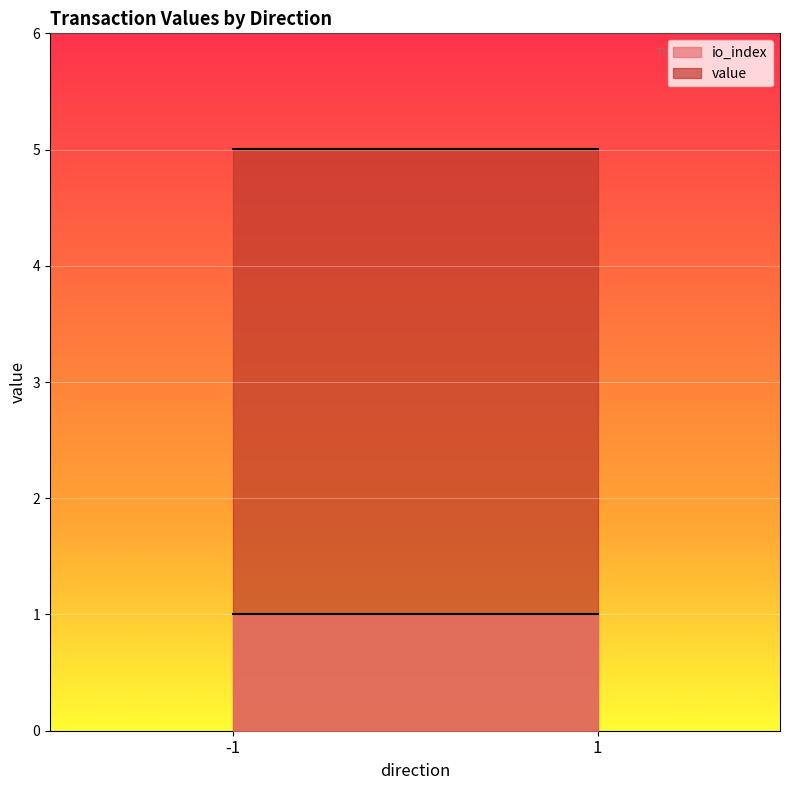

How many io_index values are between 0 and 1?

4